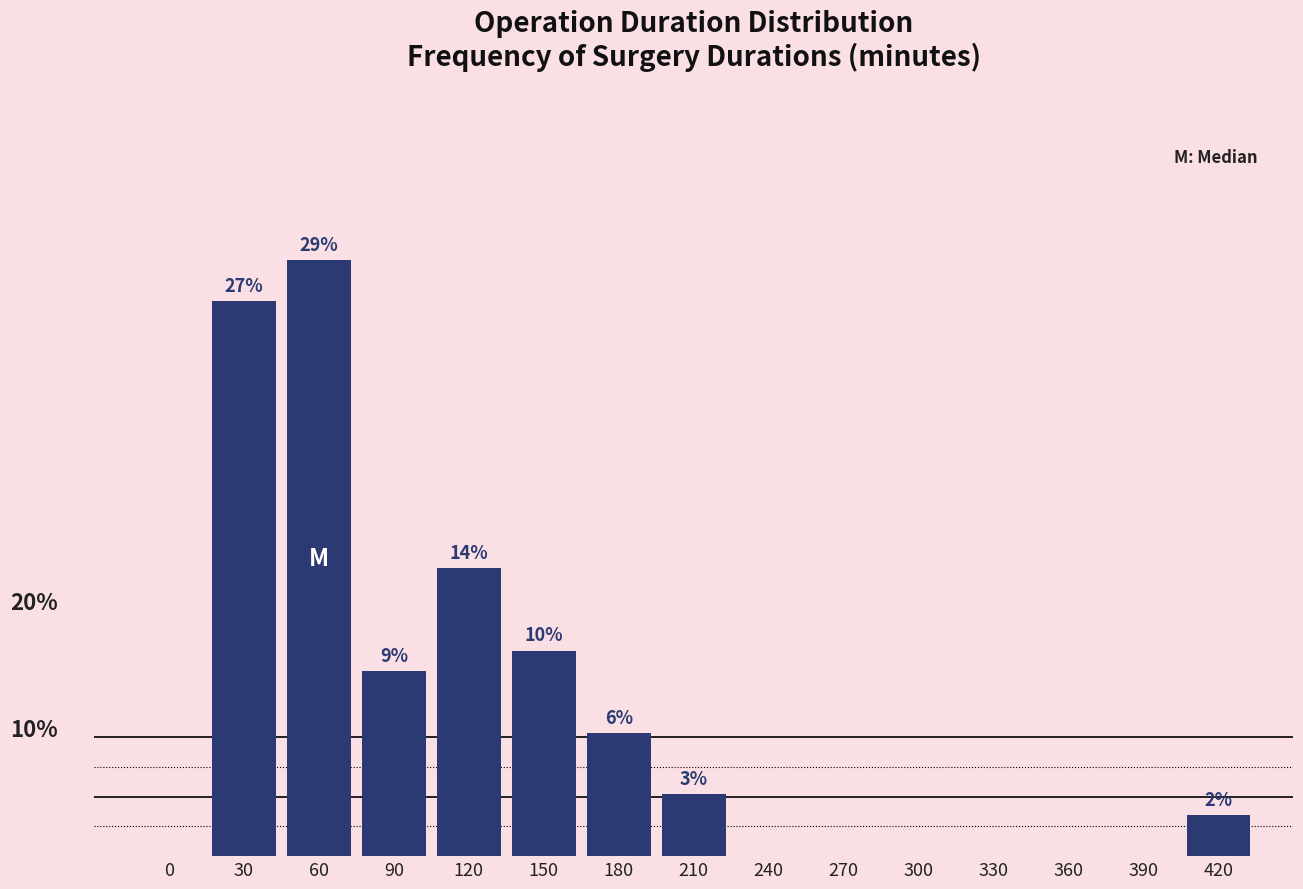

Are the bars horizontal?

No